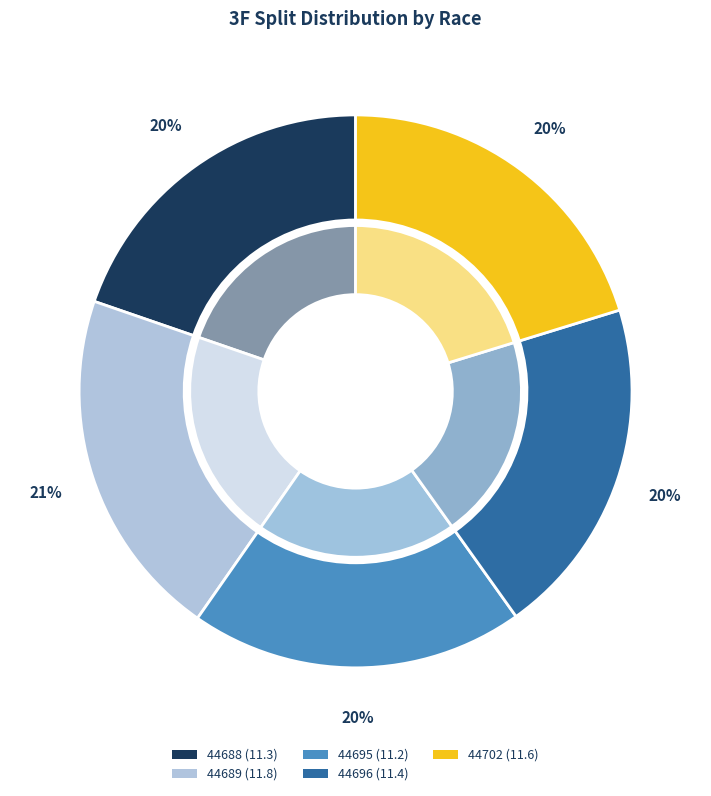

Which slice is the largest?

44689